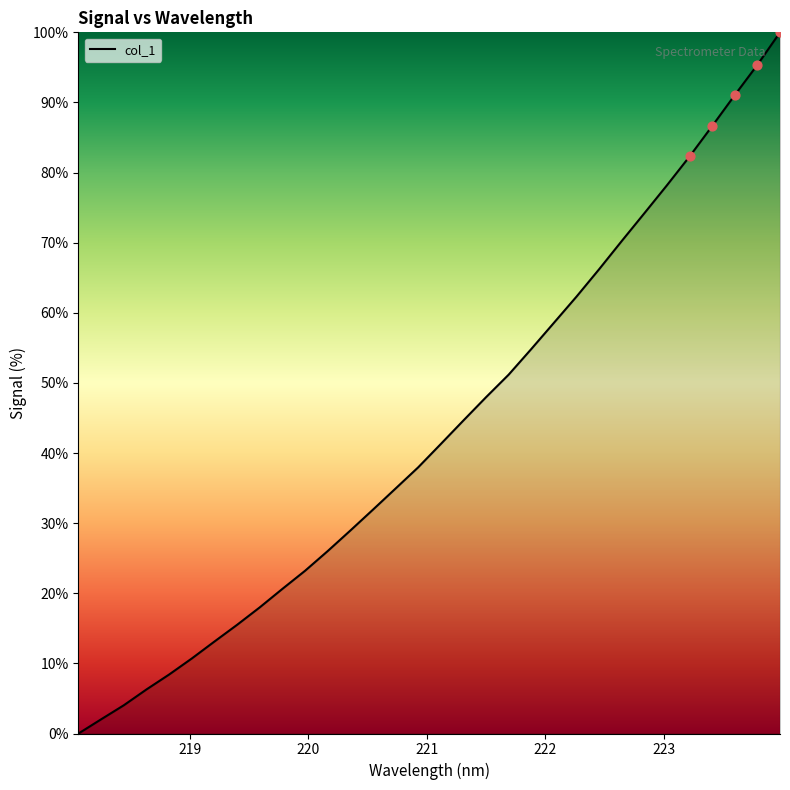

What is the difference between the maximum and minimum values?

100.0